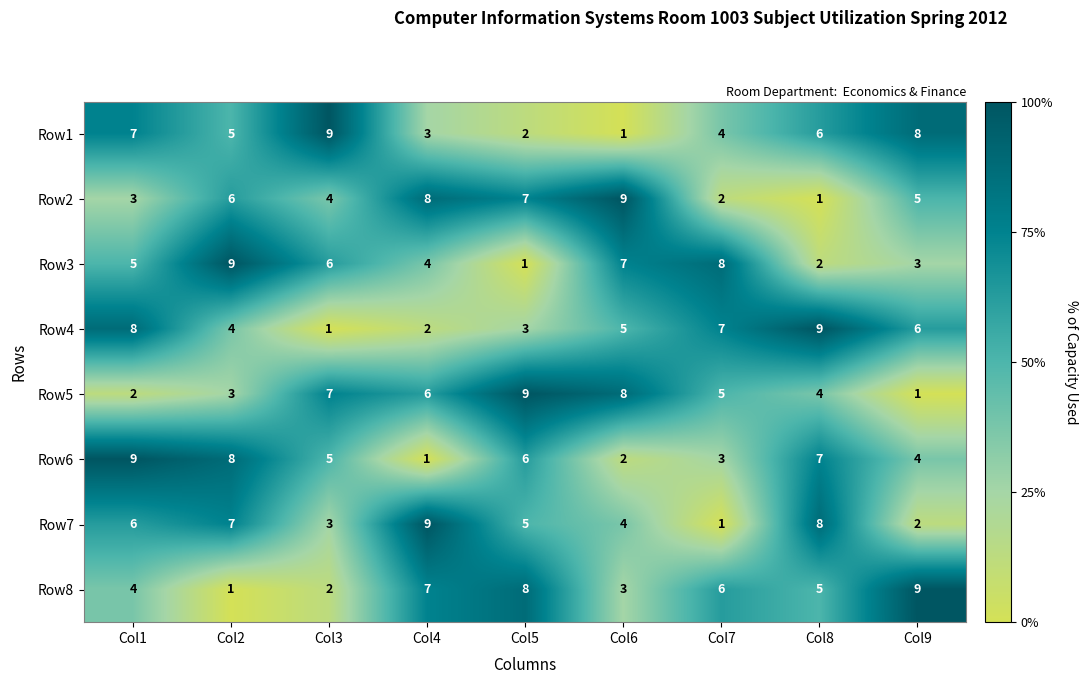

Where is Row7 nearest to the value 5?

Col5